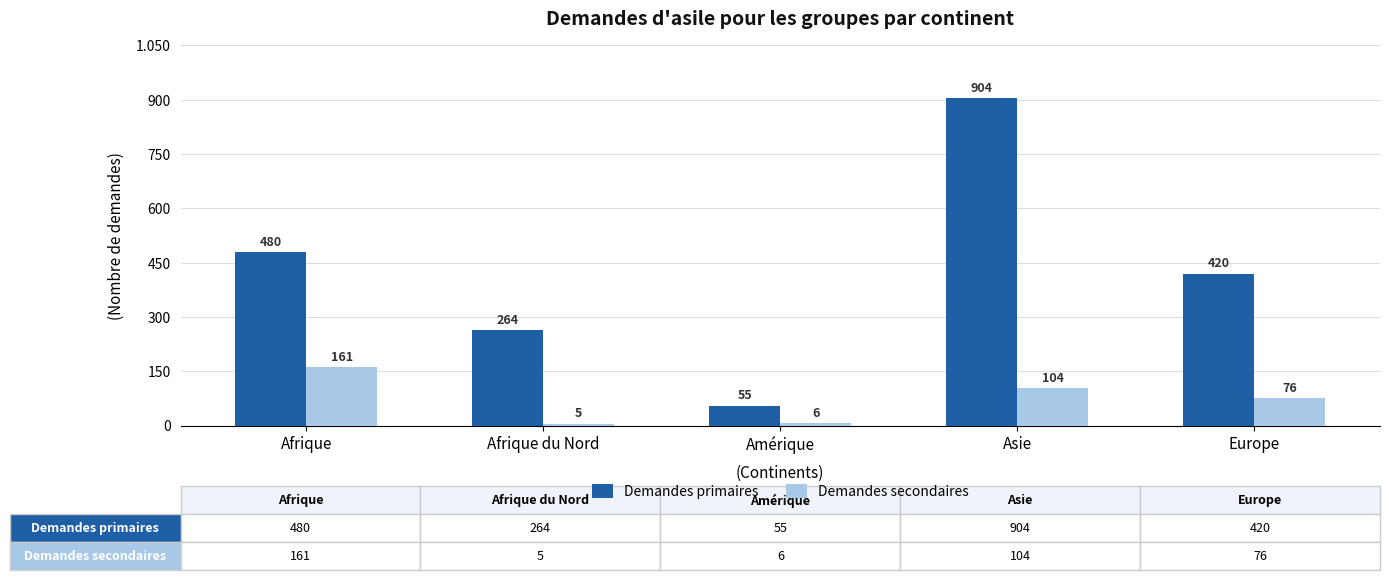

What are all the series names shown in the legend?

Demandes primaires, Demandes secondaires